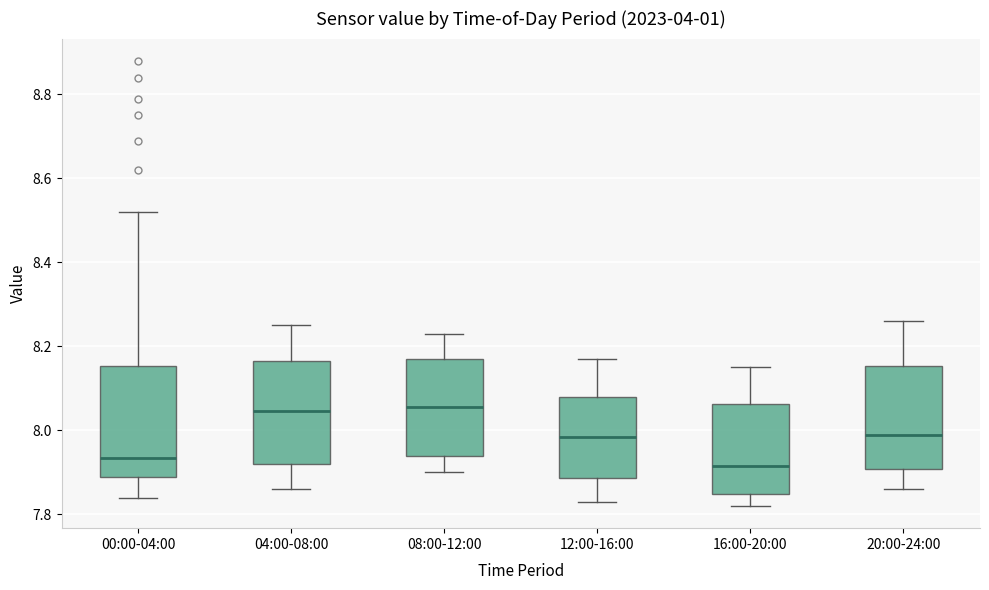

Where is the lower edge of the box for 04:00-08:00 on the y-axis? The values are not printed on the chart, so give them approximately, as read against the axis.

7.92